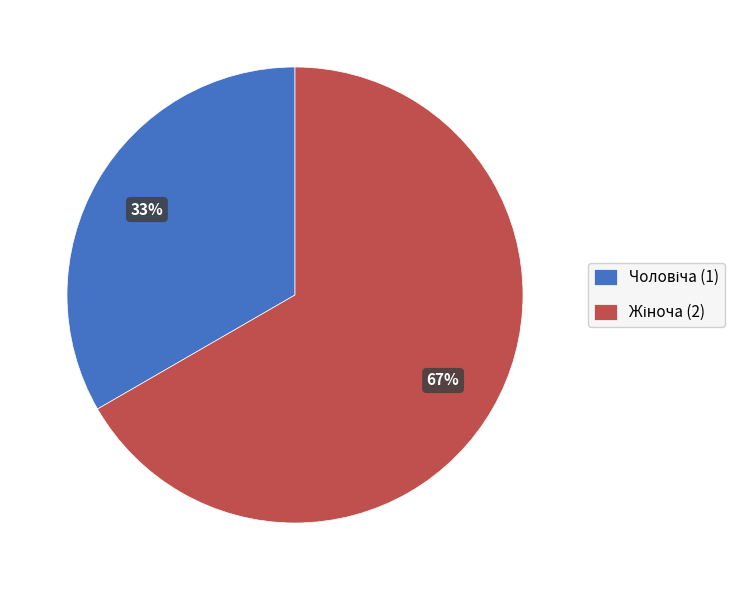

To the nearest percent, what is the average slice percentage?

50%